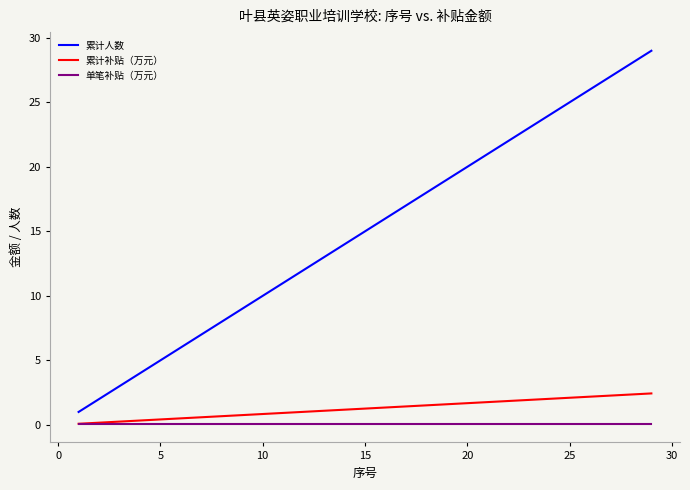

True or false: 累计人数 and 累计补贴（万元） cross at least once.

False